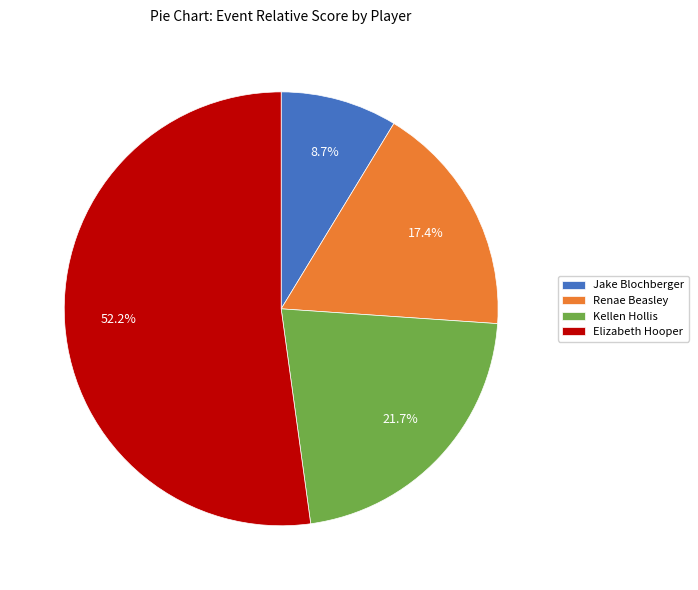

The Jake Blochberger slice represents 9% of the pie. True or false?

True